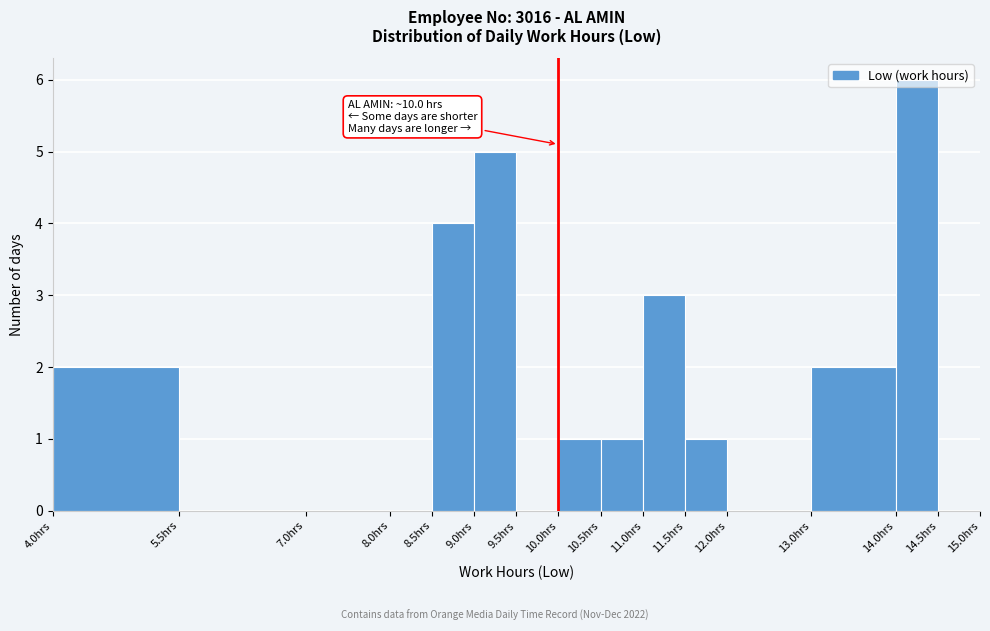

Which range on the x-axis has the tallest bar?

14.0 to 14.5